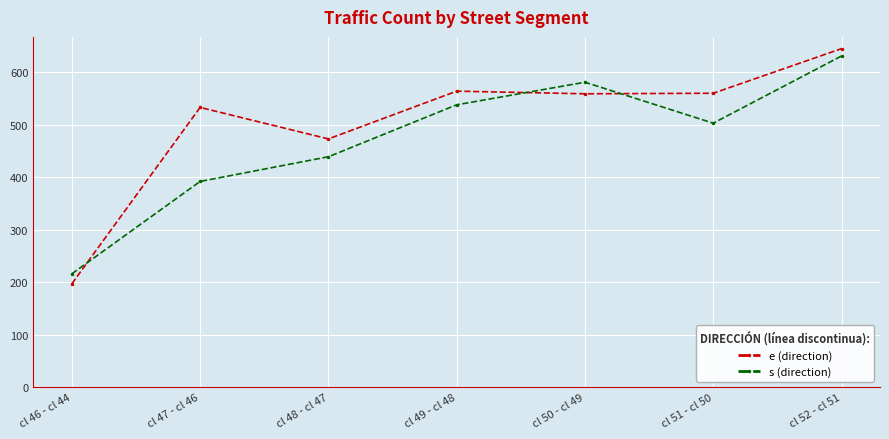

Is this an area chart (filled region under the line)?

No